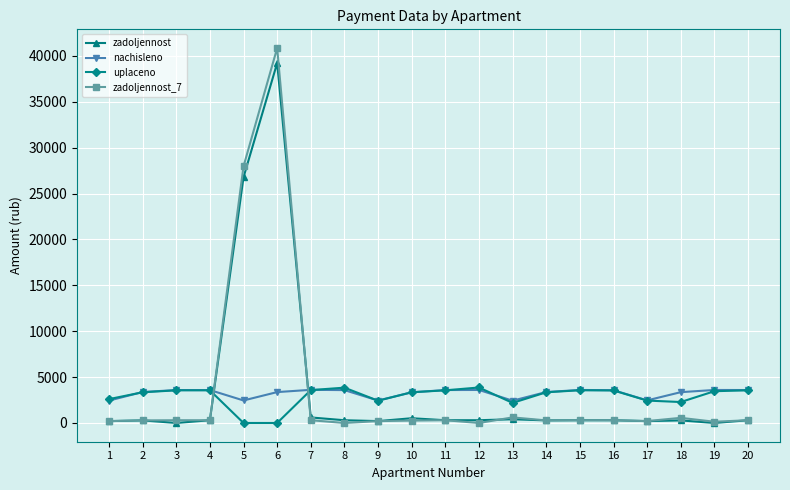

What is the difference between the nachisleno values at 17 and 12?

1134.8